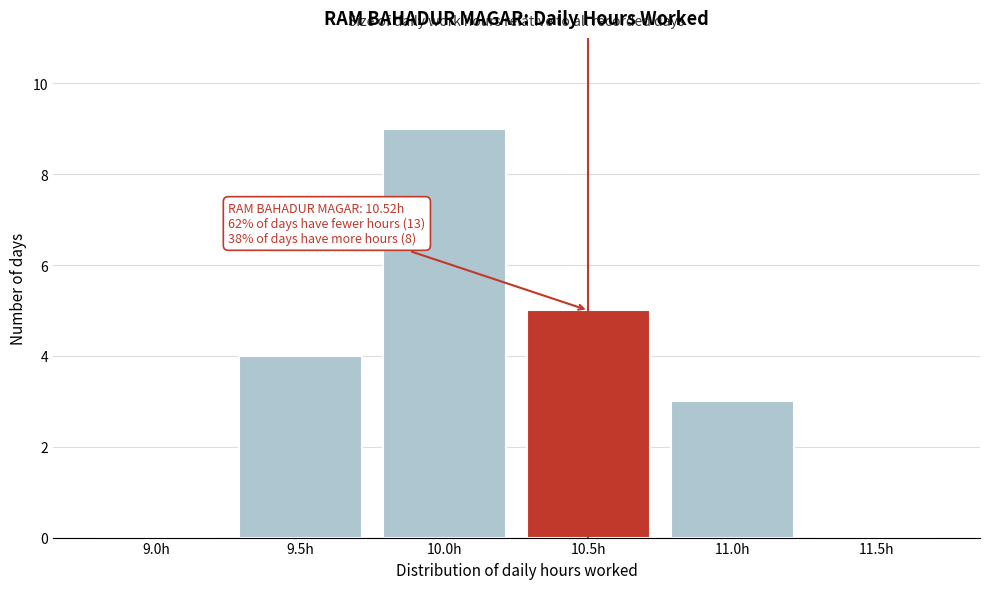

Reading left to right, list all the values displayed in this chart.

9.0h=0	9.5h=4	10.0h=9	10.5h=5	11.0h=3	11.5h=0